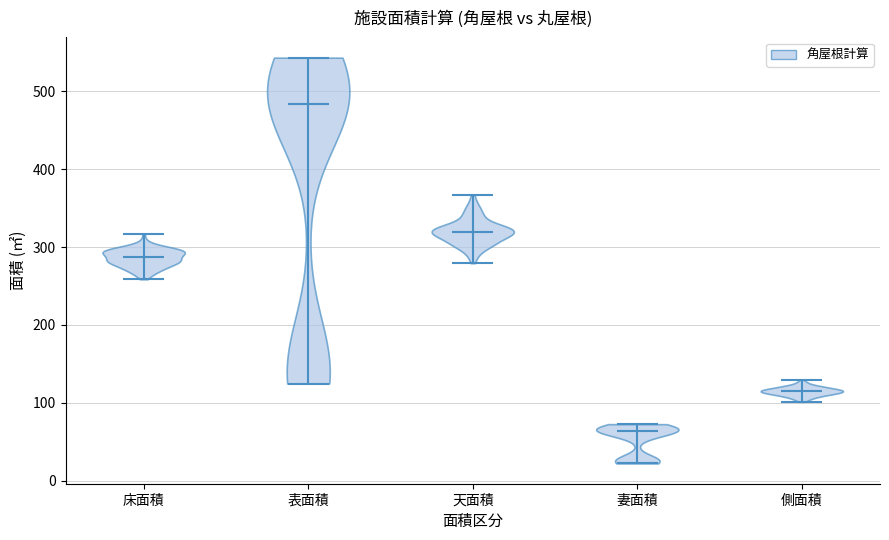

Reading left to right, read every violin against the y-axis: where its median line is, and the lowest and highest points it reaches. The values are not printed on the chart, so give them approximately, as read against the axis.

床面積: median line 290, lowest point 260, highest point 320
表面積: median line 480, lowest point 120, highest point 540
天面積: median line 320, lowest point 280, highest point 370
妻面積: median line 60, lowest point 20, highest point 70
側面積: median line 110, lowest point 100, highest point 130